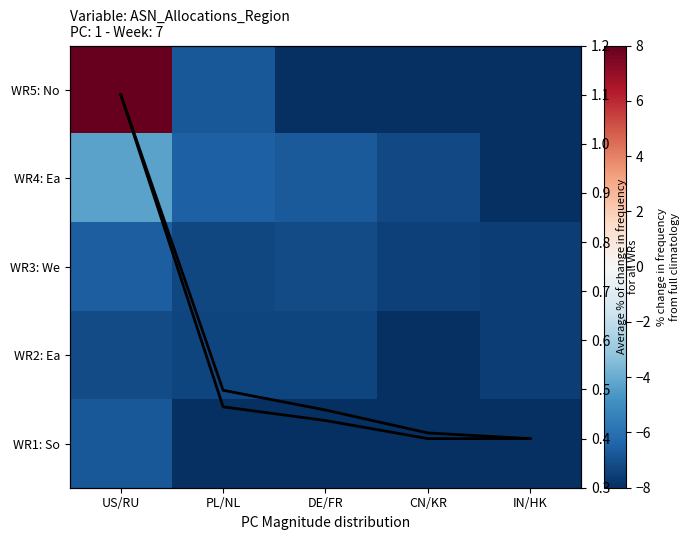

The value of Average at CN/KR is 0.7. True or false?

False